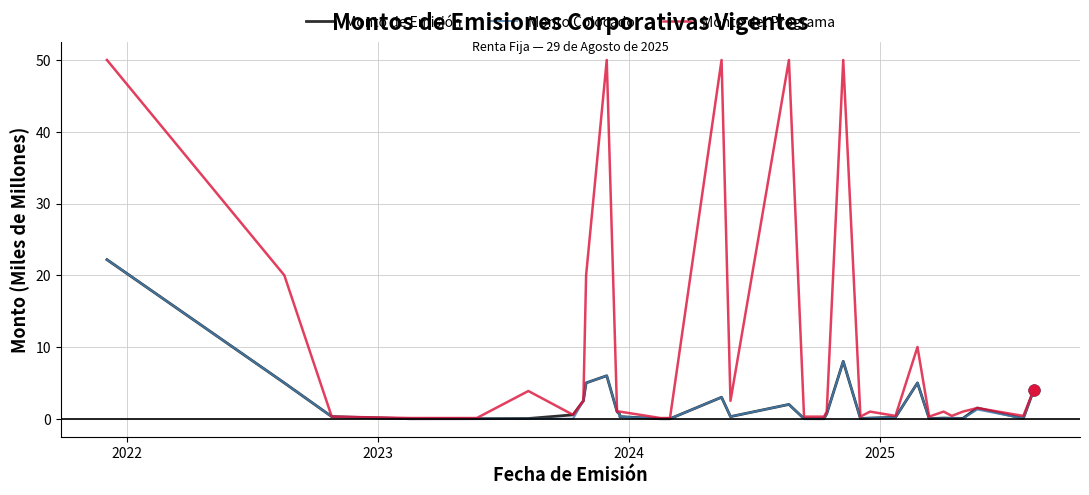

Which series contains the lowest Y value?

Monto Colocado